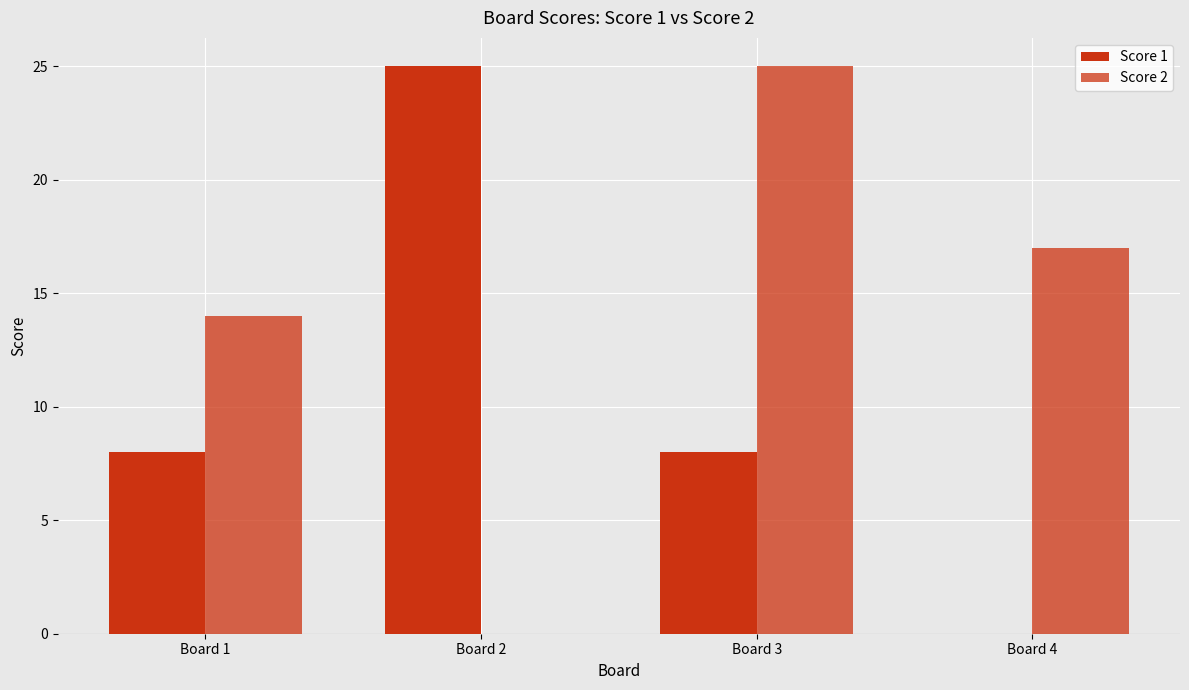

How many series are shown in this chart?

2